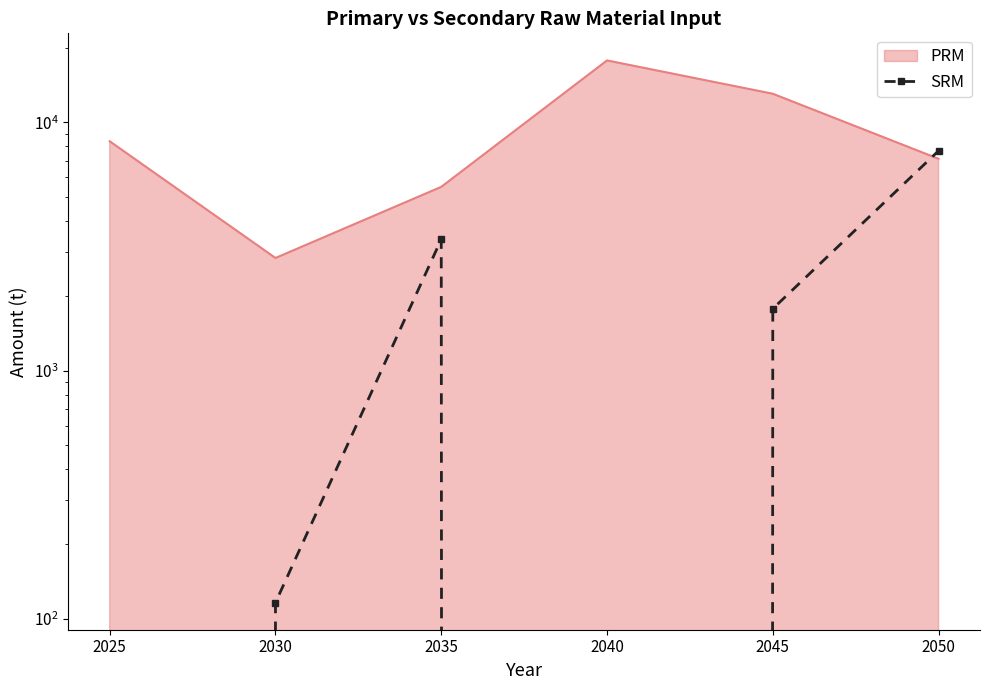

Approximately how many times larger is the value at 2050 compared to 2035?

2.3